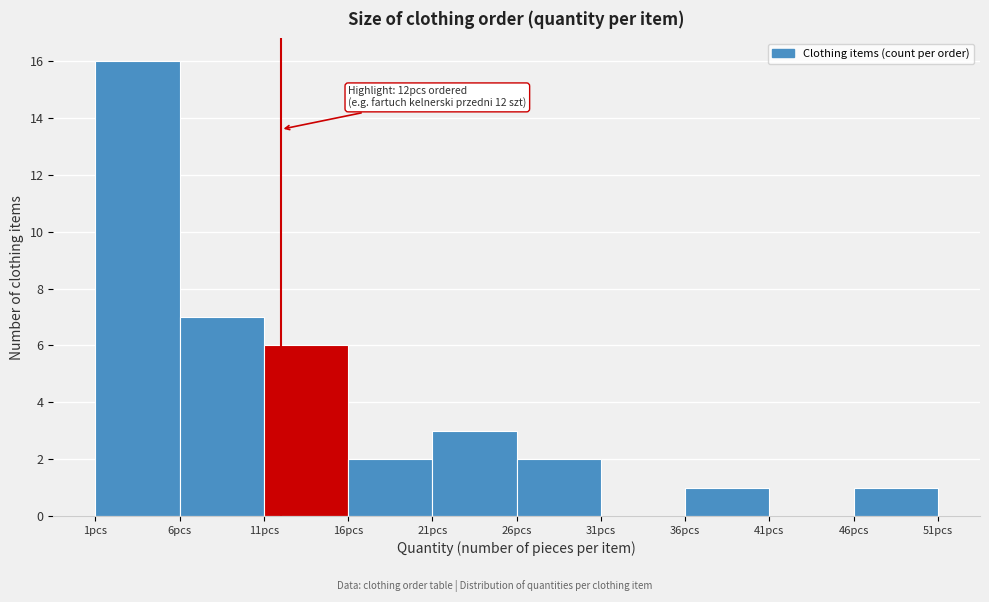

Which range on the x-axis has the tallest bar?

1 to 6